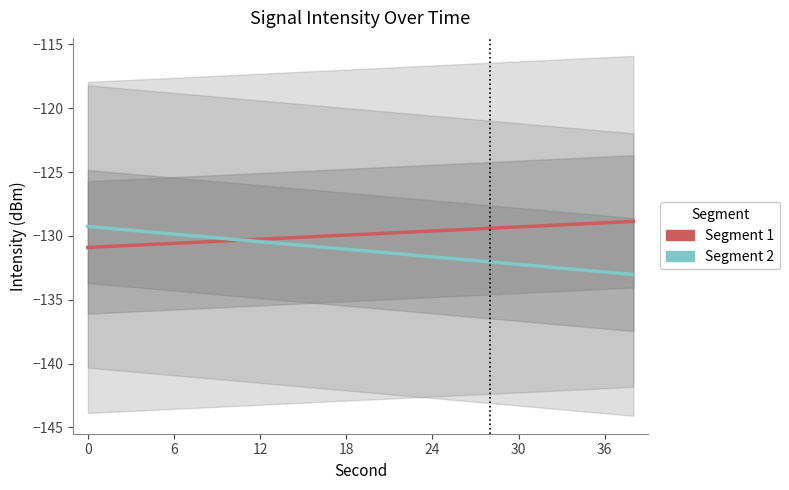

How many lines are shown in the chart?

2